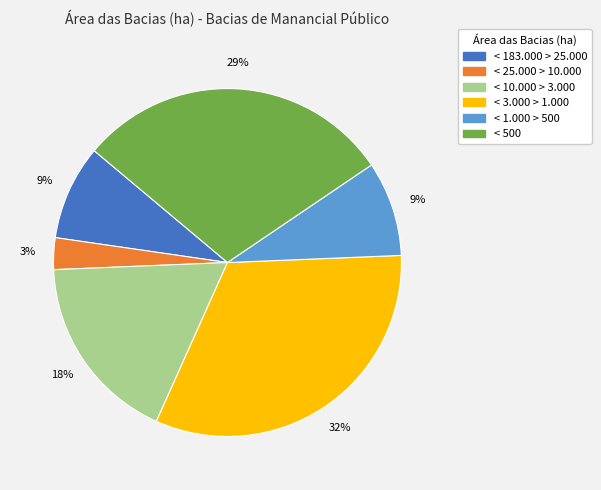

To the nearest percent, what is the average slice percentage?

17%